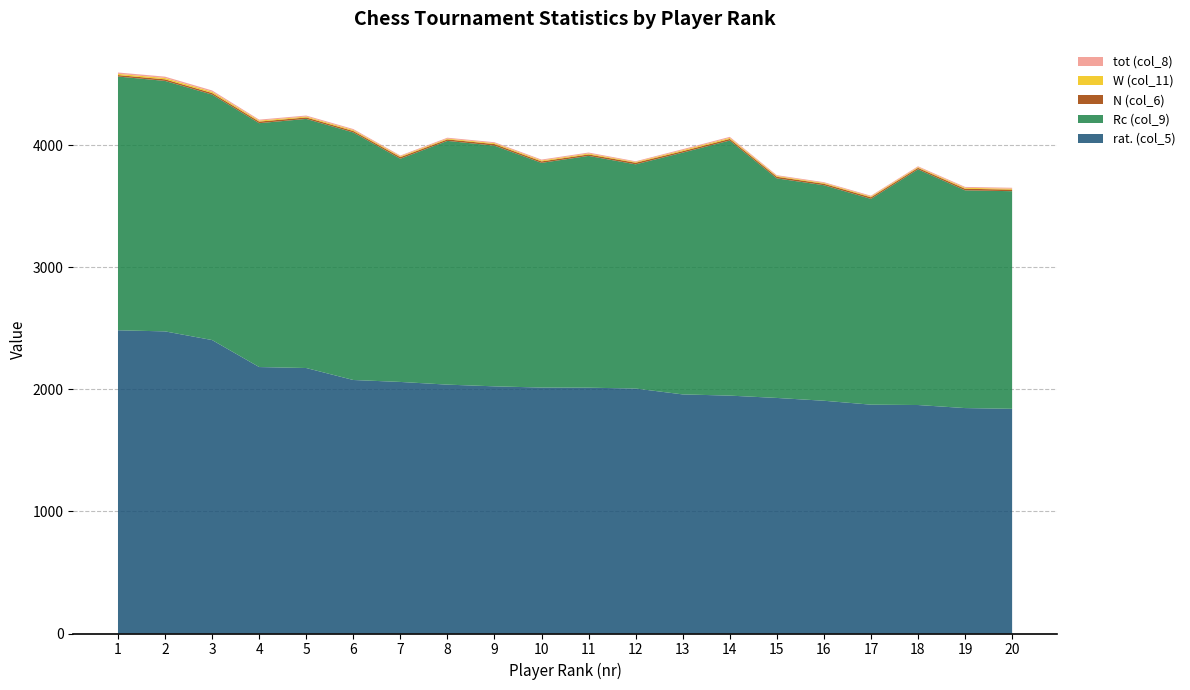

The value of rat. (col_5) at 19 is 717.2. True or false?

False